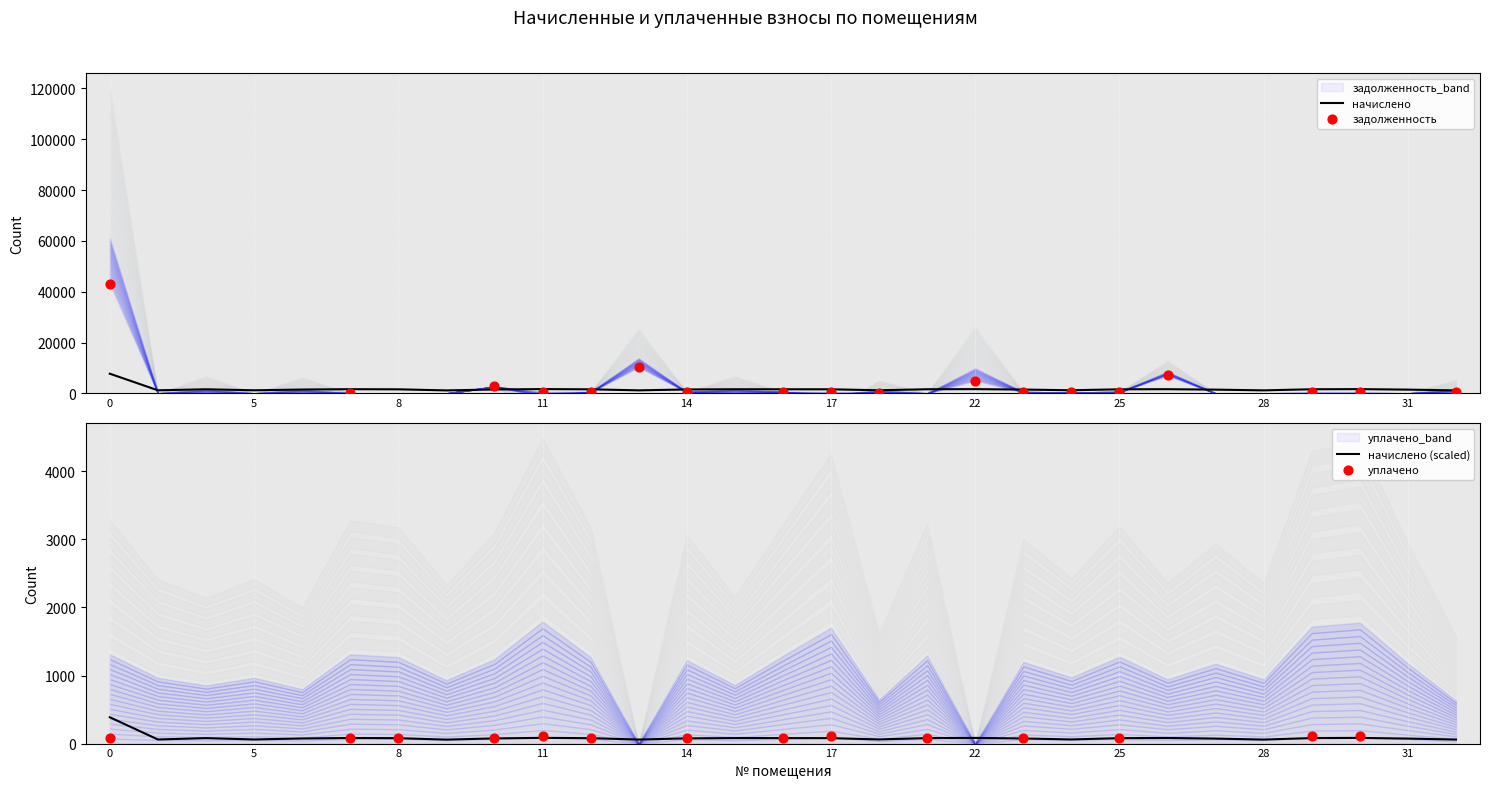

What is the total value across all series at 13?

22886.5